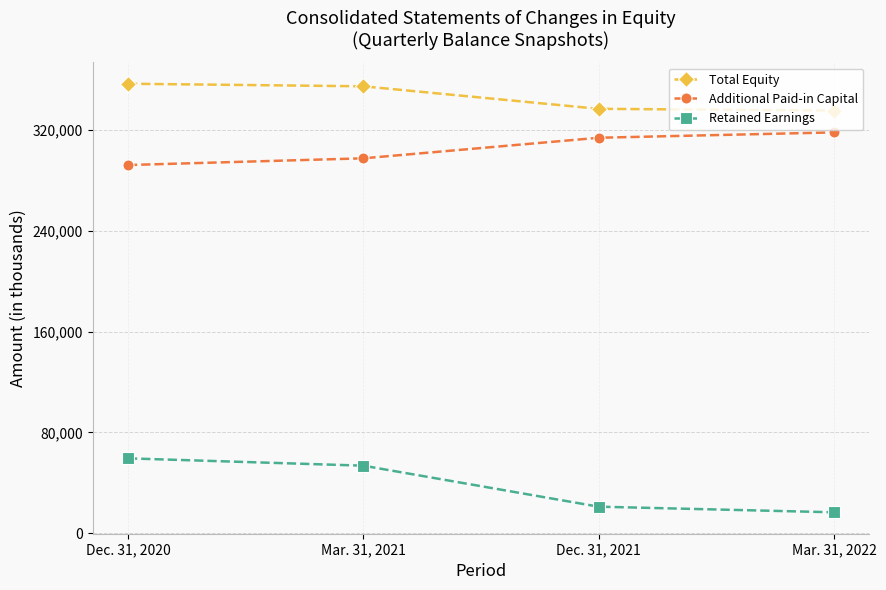

What is the minimum value for Retained Earnings?

16540